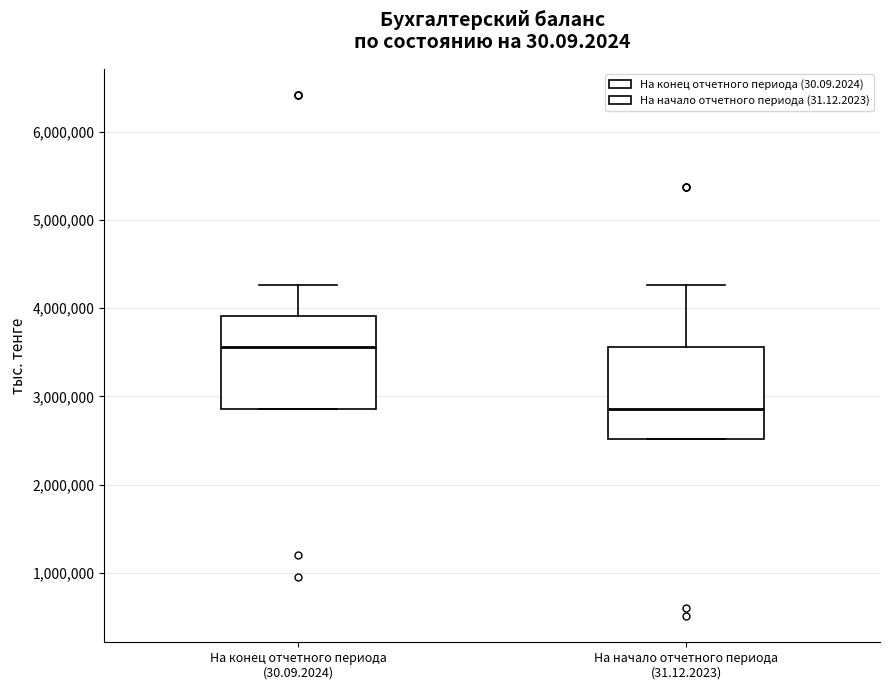

Where is the lower edge of the box for На конец отчетного периода (30.09.2024) on the y-axis? The values are not printed on the chart, so give them approximately, as read against the axis.

2900000